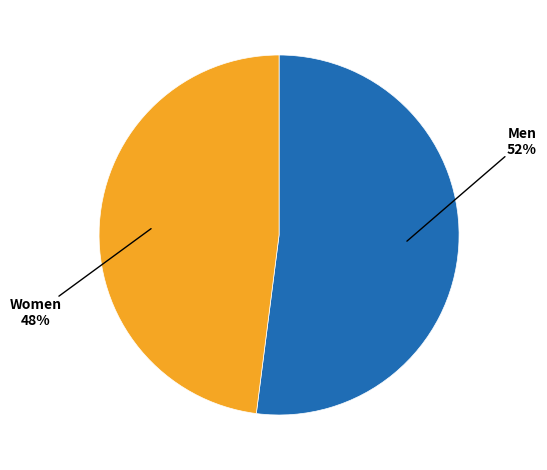

How many segments does this pie chart have?

2